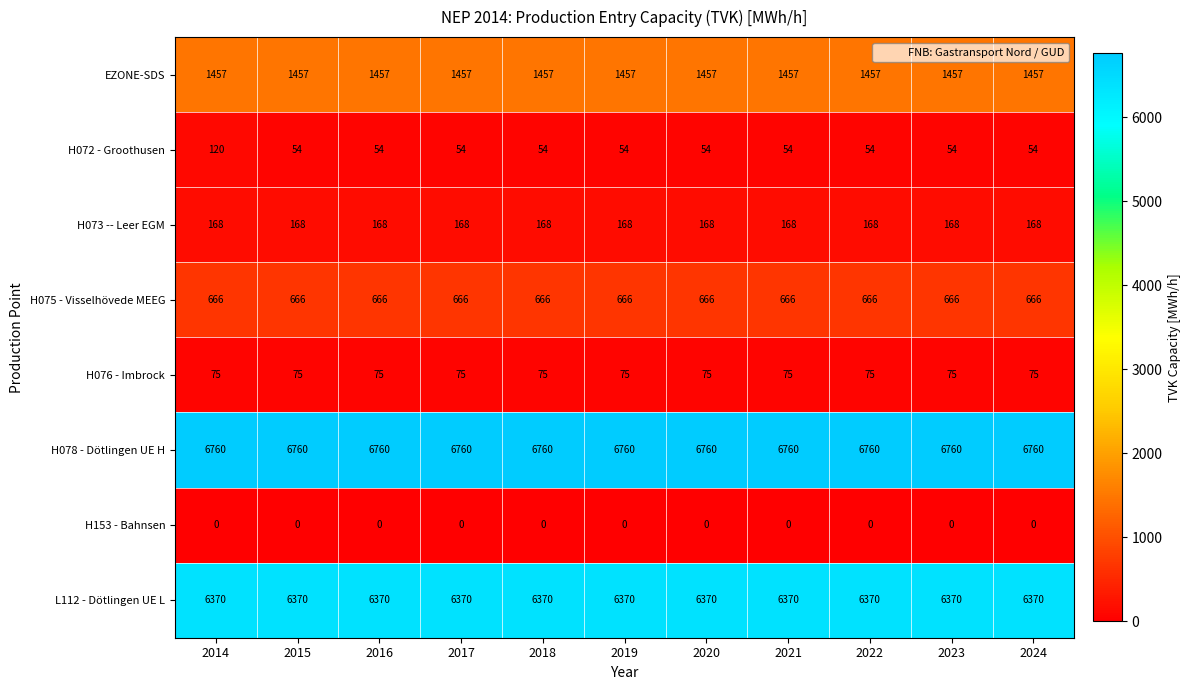

What is the maximum value for H075 - Visselhövede MEEG?

666